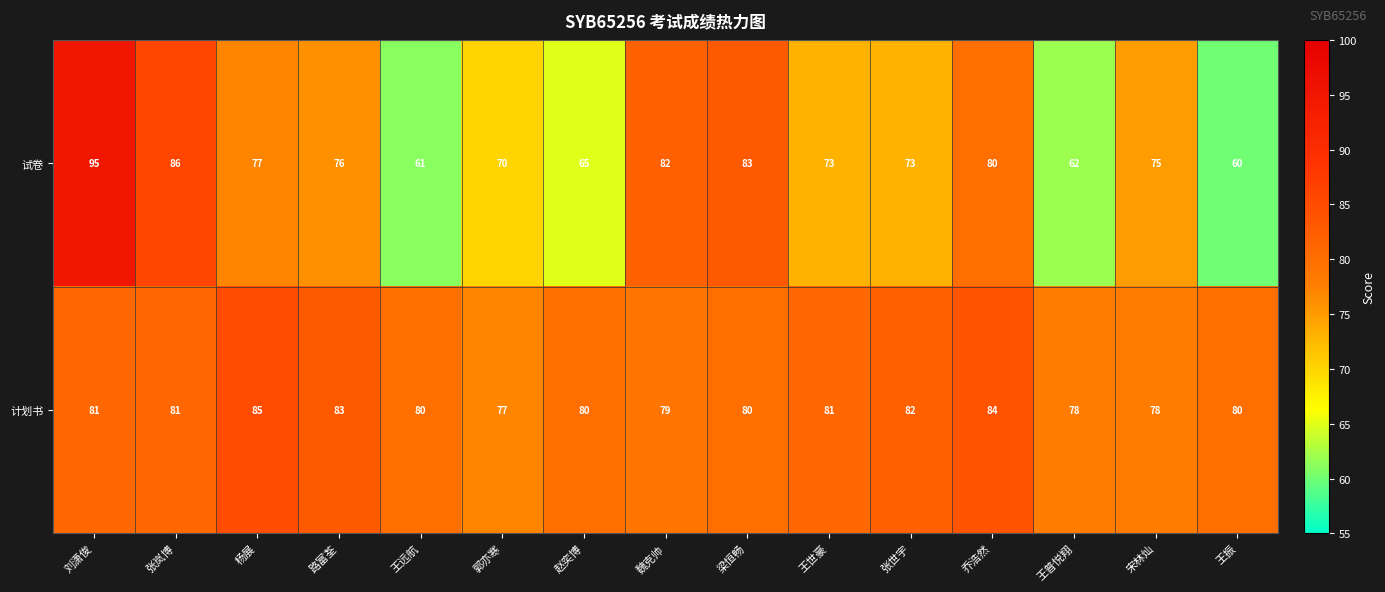

What is the smallest value displayed?

60